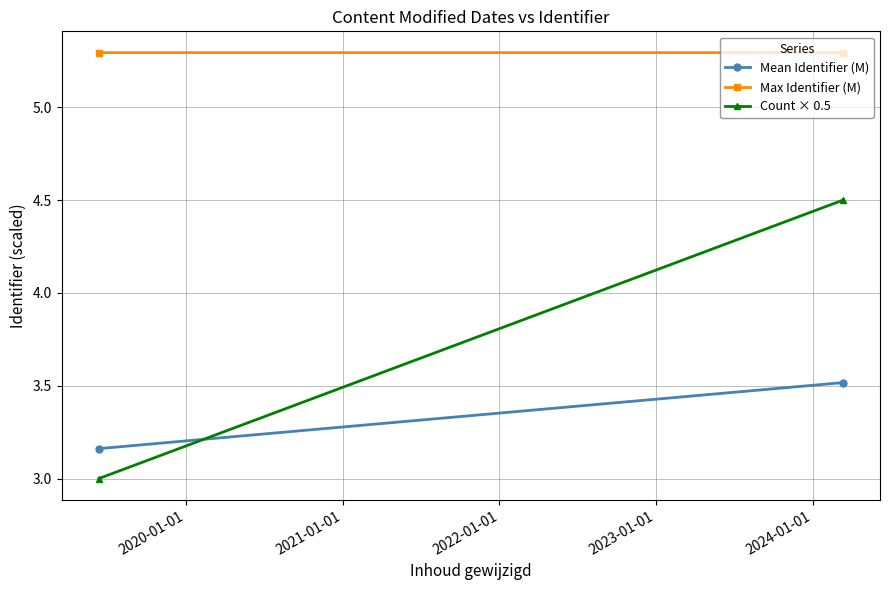

At 2020-01-01, list the series in order from smallest to largest.

Mean Identifier (M), Count × 0.5, Max Identifier (M)